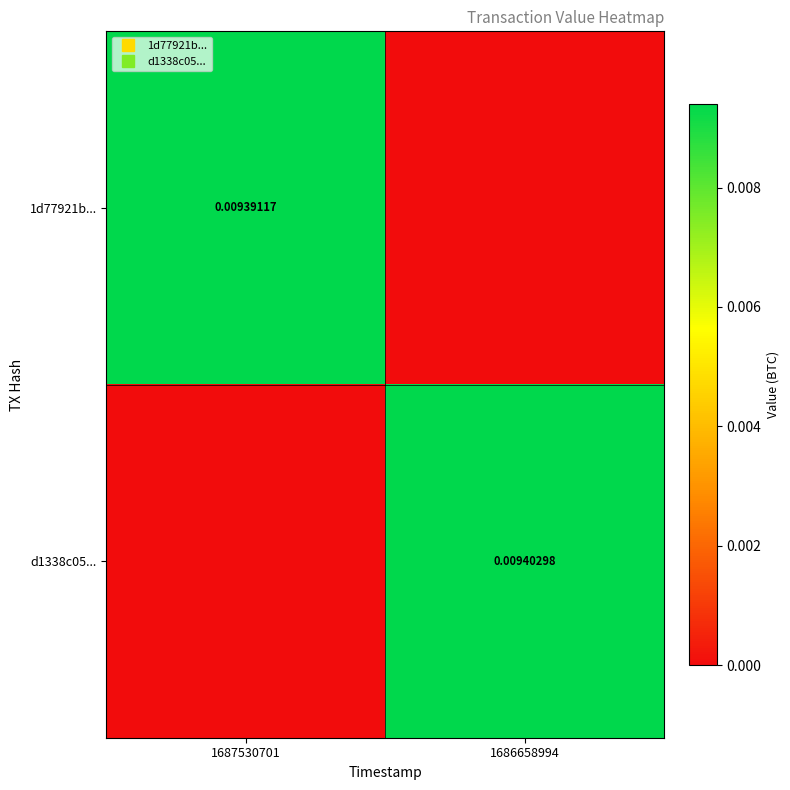

The 1d77921b... series shows 0.0 at 1686658994. True or false?

True